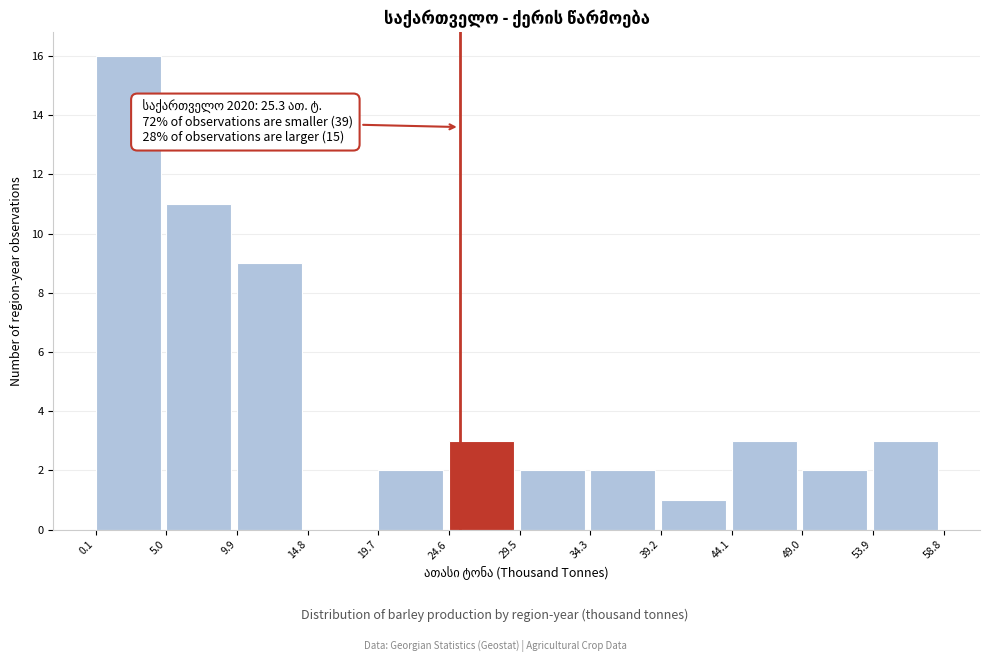

Over which range of the x-axis is the bar tallest?

0.1 to 5.0